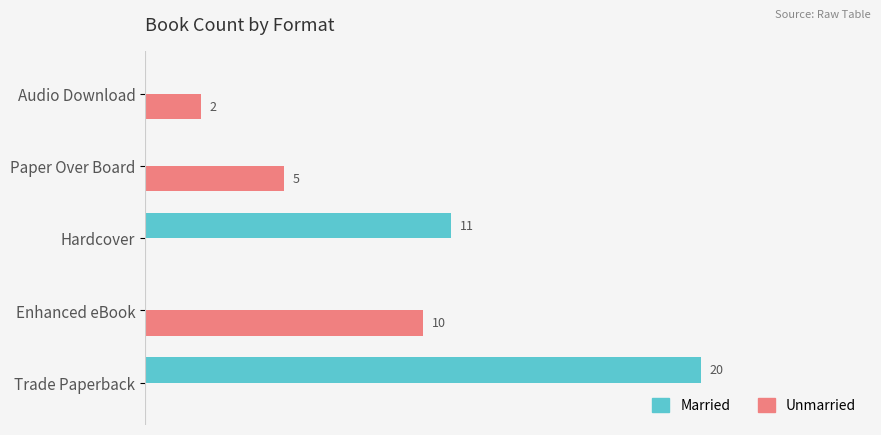

Which series changed the most between Hardcover and Paper Over Board?

Married